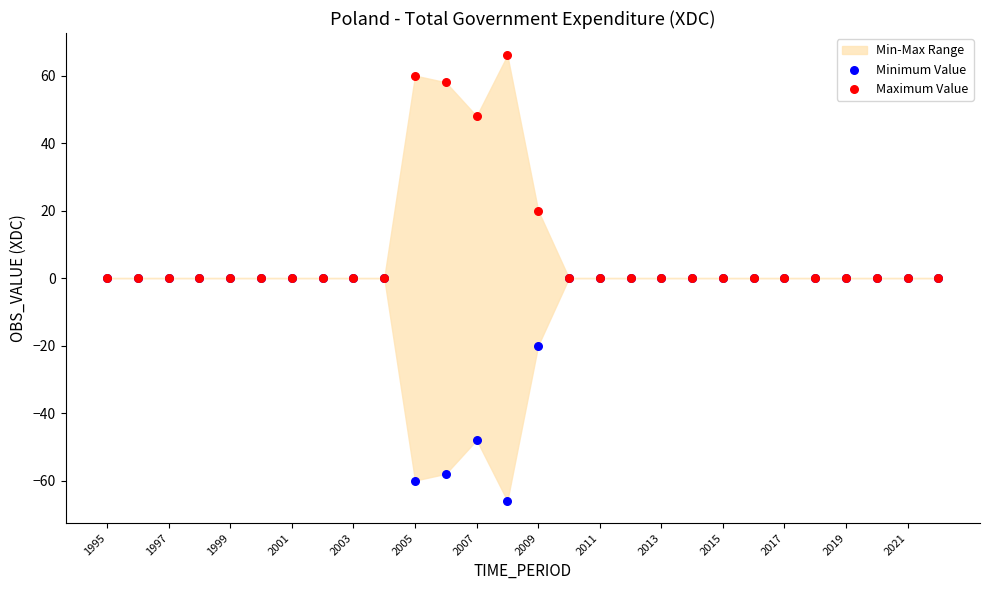

In the Minimum Value series, what Y value is closest to -33?

-20